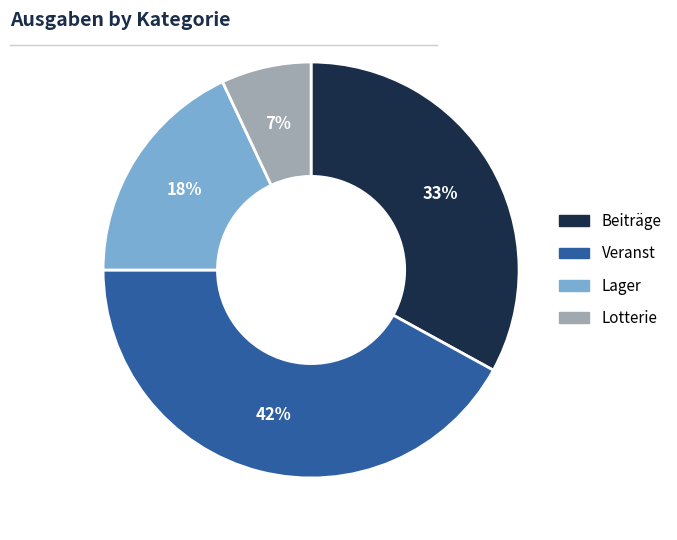

Which has a higher value, Beiträge or Lager?

Beiträge